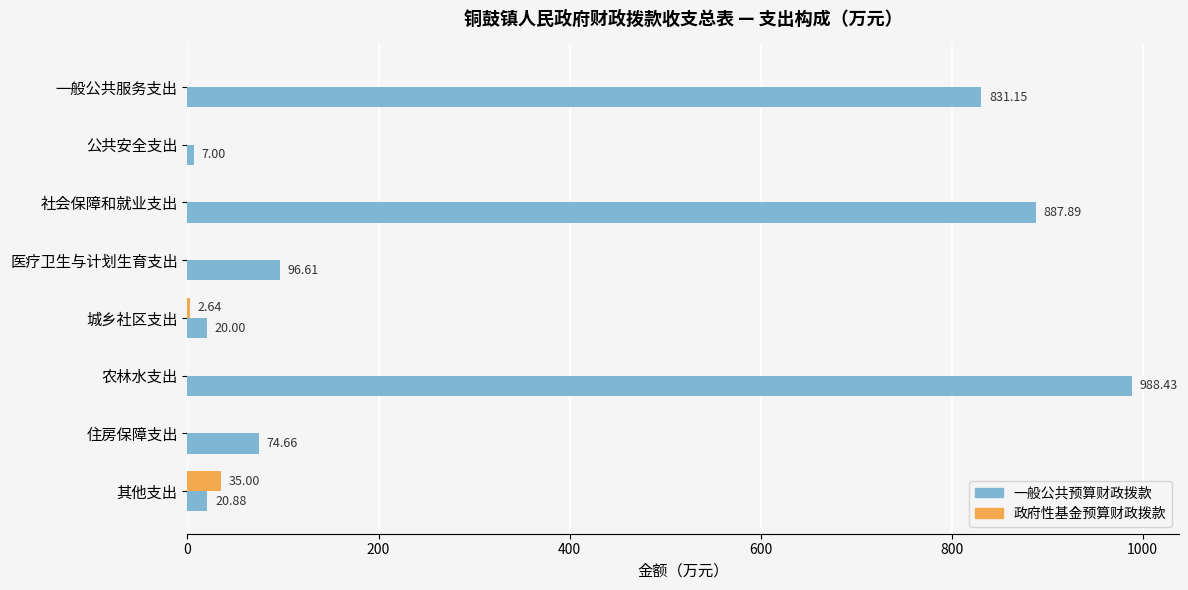

Is the value of 一般公共预算财政拨款 at 社会保障和就业支出 greater than the value of 政府性基金预算财政拨款 at 农林水支出?

Yes